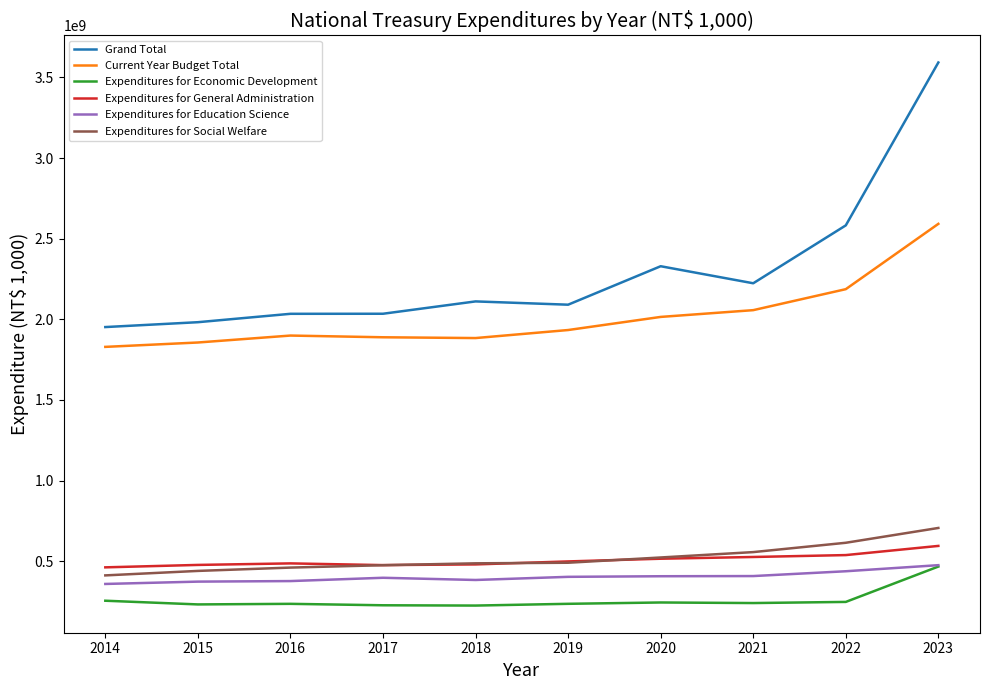

Is this an area chart (filled region under the line)?

No